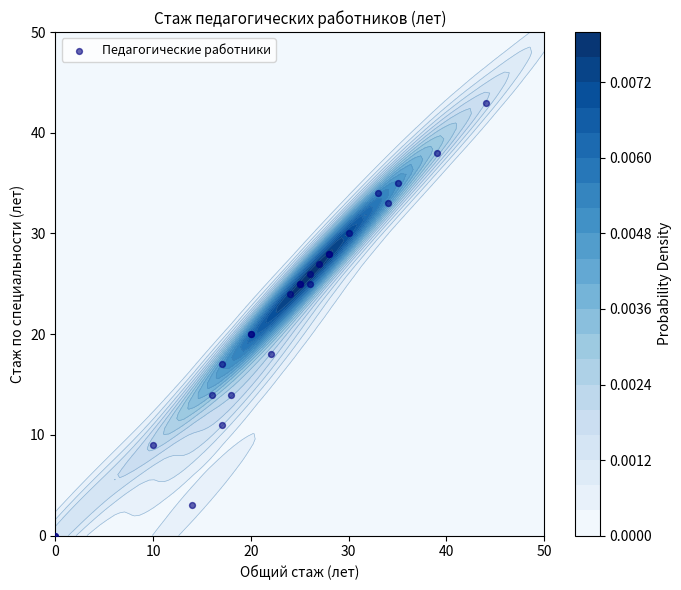

The value at 18 is 40. True or false?

False